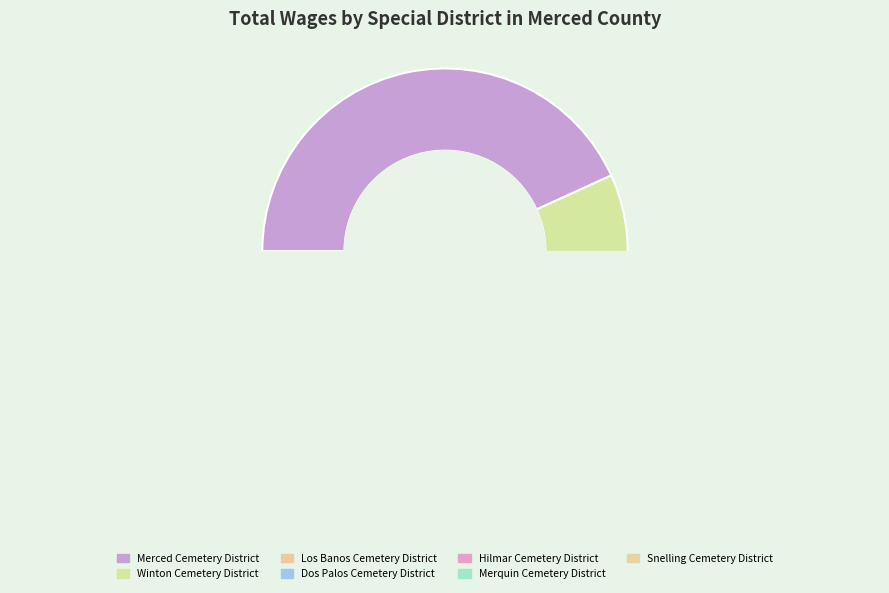

Is the sum of Hilmar Cemetery District and Plainsburg Cemetery District greater than half?

No